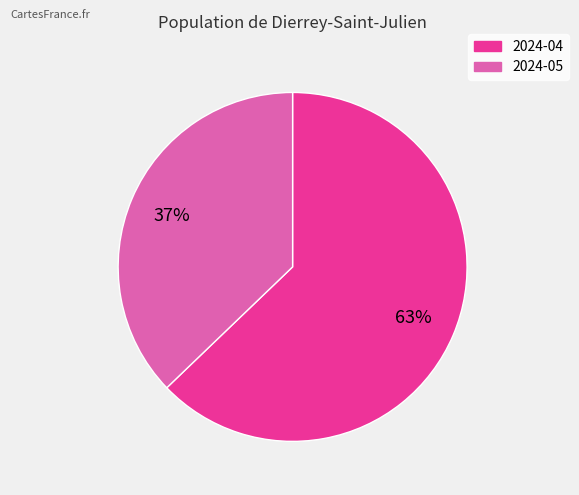

Between 2024-04 and 2024-05, which is larger?

2024-04